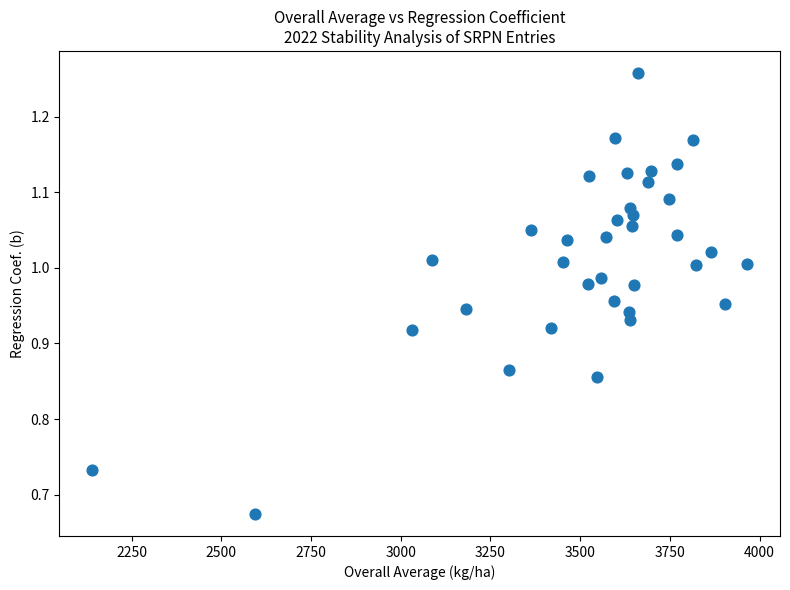

What is the range of Y values (max minus min)?

0.6